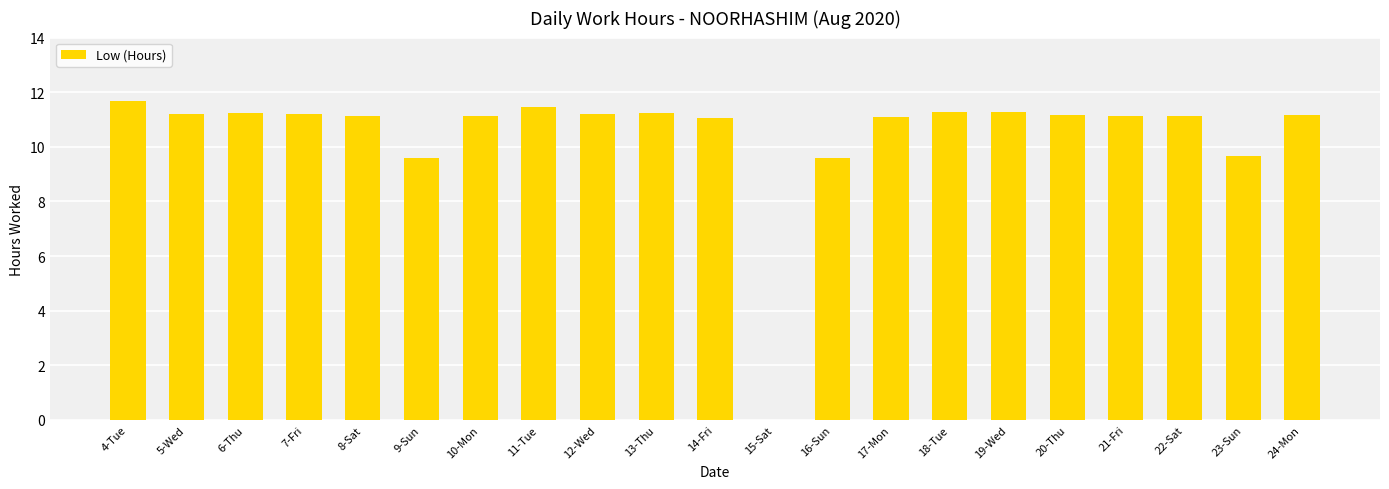

What is the greatest value displayed?

11.7